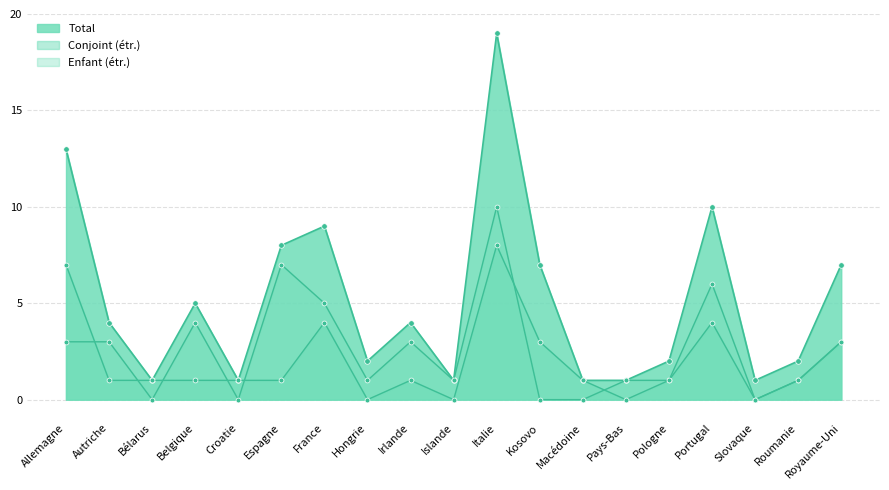

The Enfant (étr.) series shows 1 at Hongrie. True or false?

True